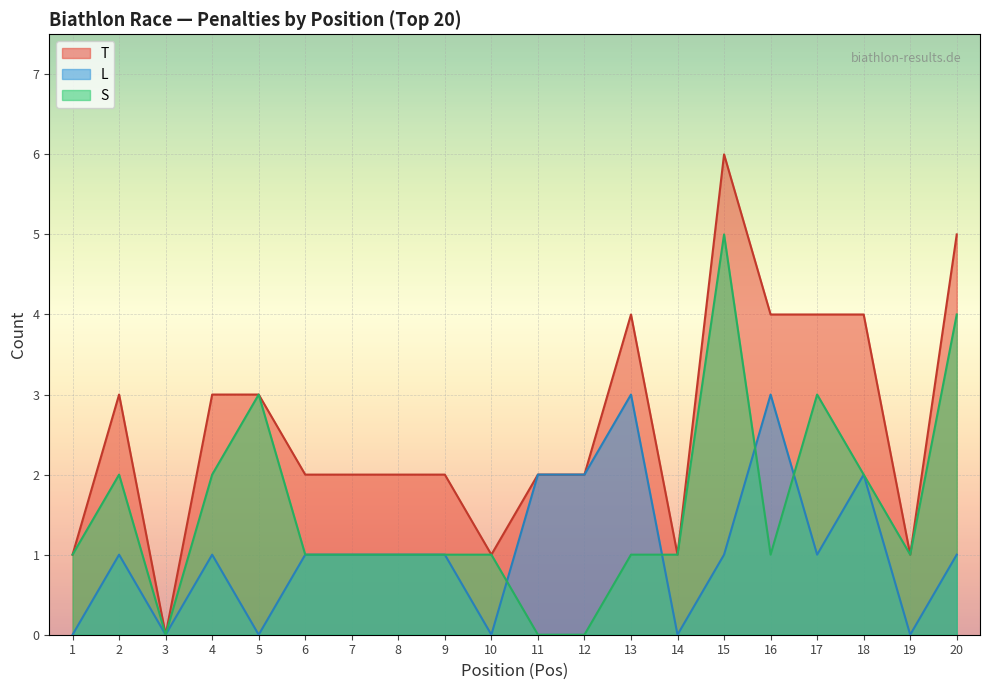

At how many categories does at least one series exceed 0?

19